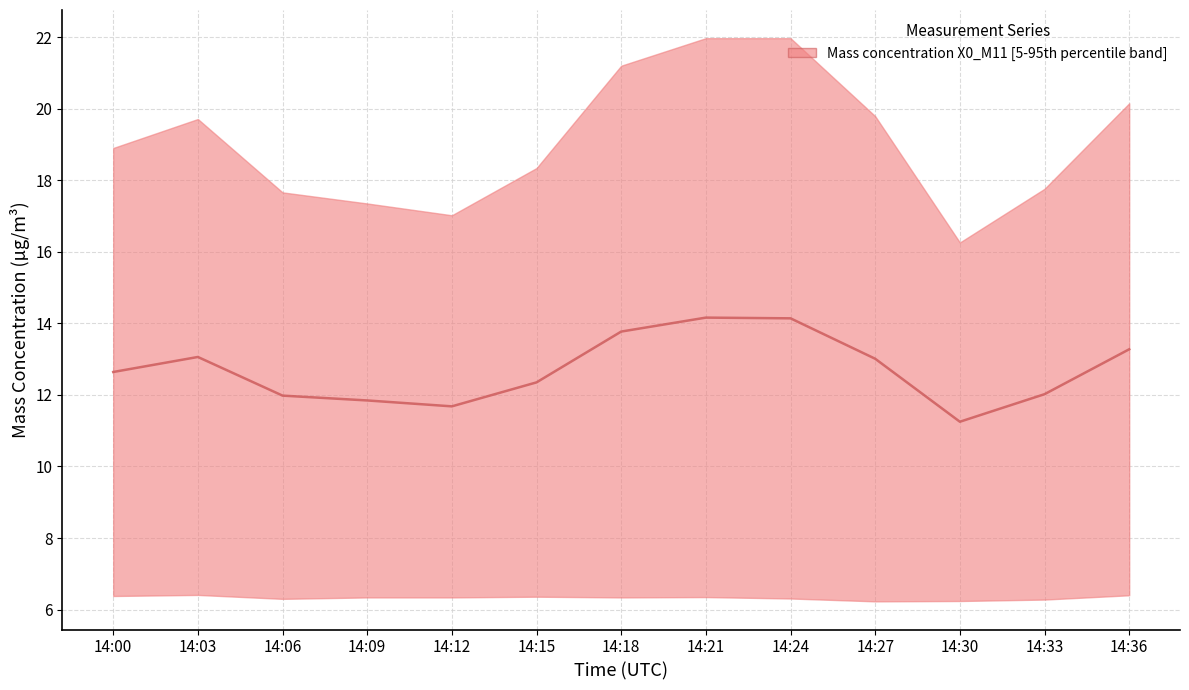

What is the average value?

12.7